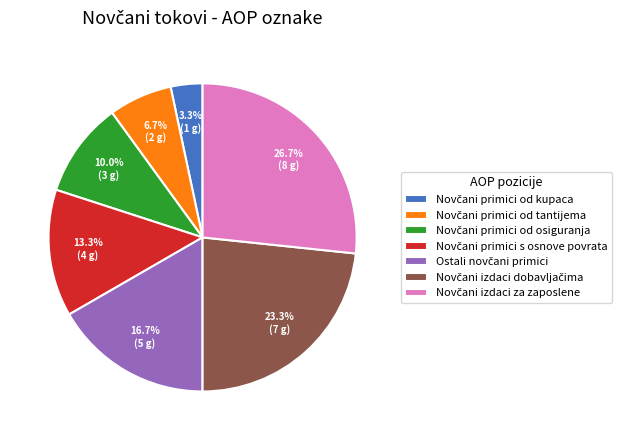

Is there any slice that represents more than half of the pie?

No